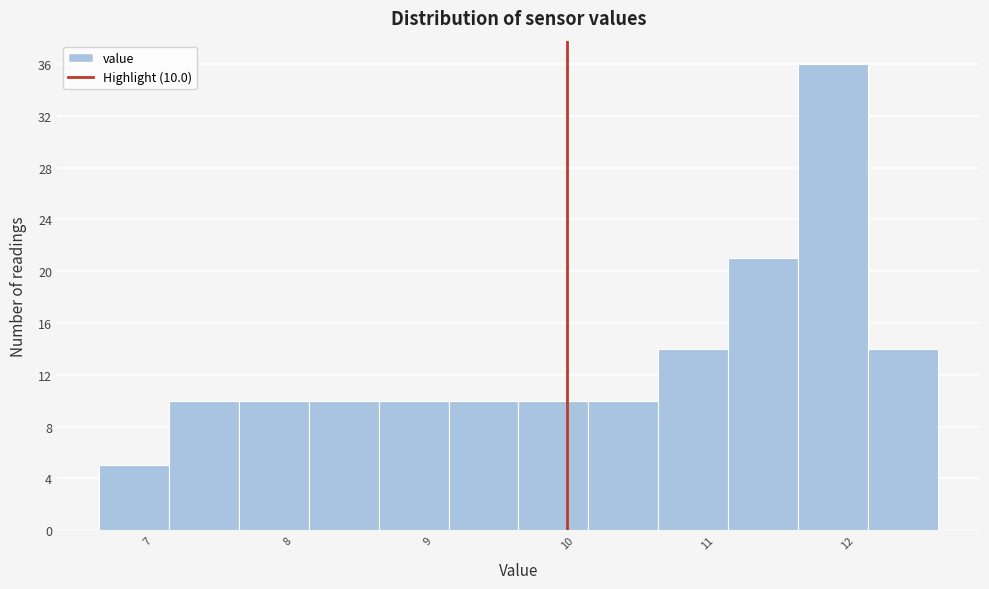

Which range on the x-axis has the tallest bar?

11.65 to 12.15